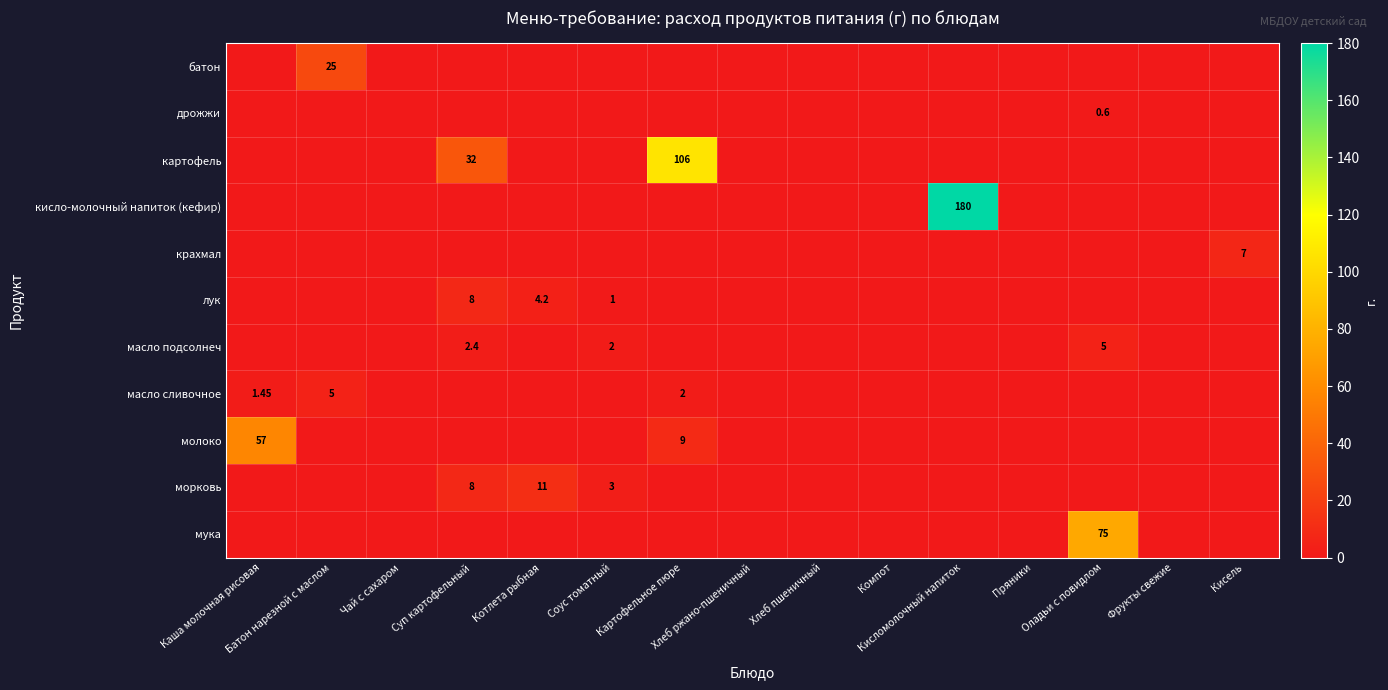

What is the maximum value shown in the chart?

180.0